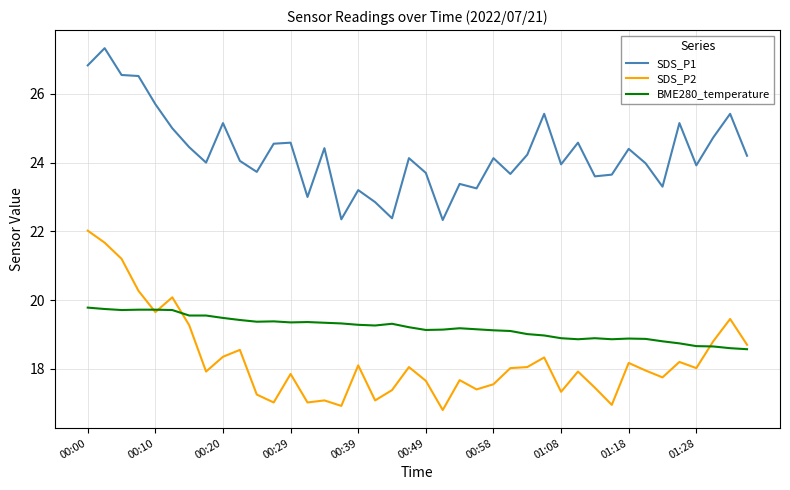

What is the smallest value displayed?

16.8